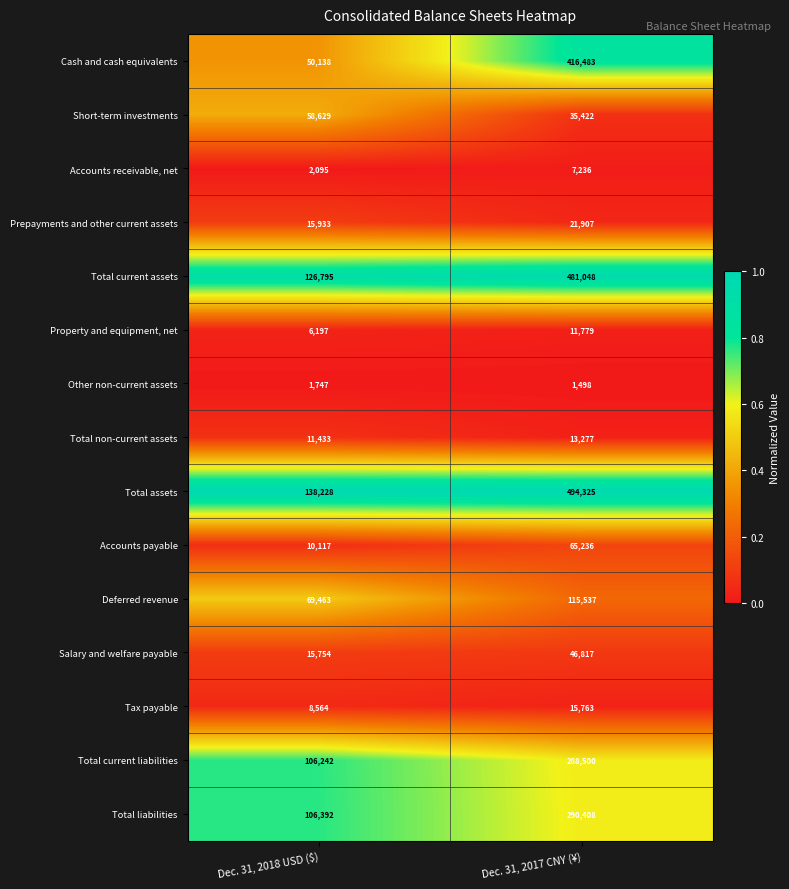

What is the approximate value of Tax payable at Dec. 31, 2017 CNY (¥), to the nearest 100?

15800